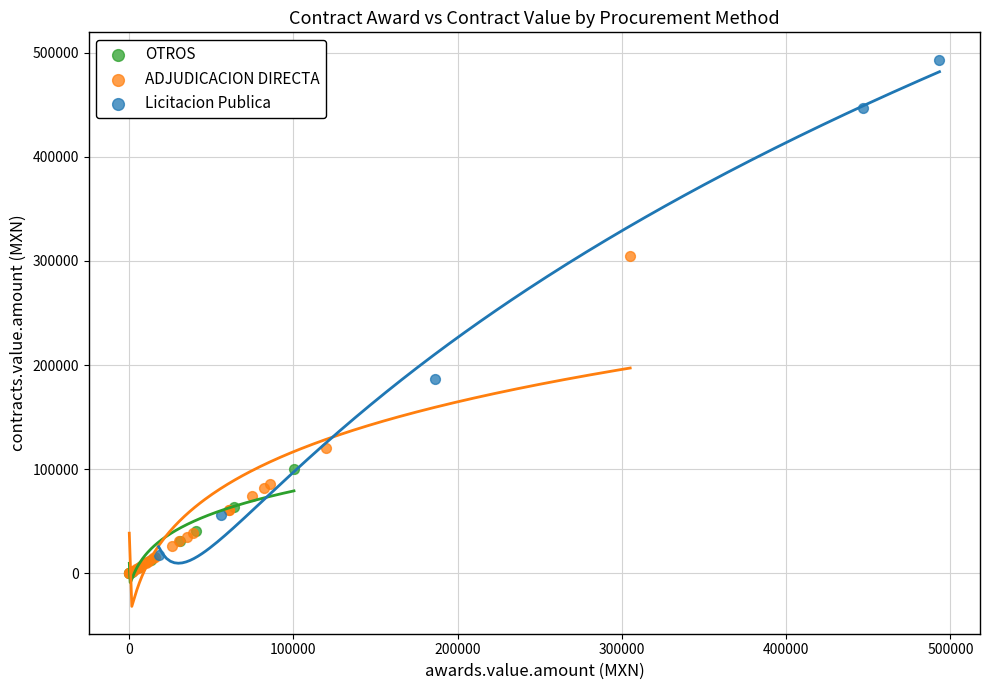

Which series has the largest Y range (max minus min)?

Licitacion Publica